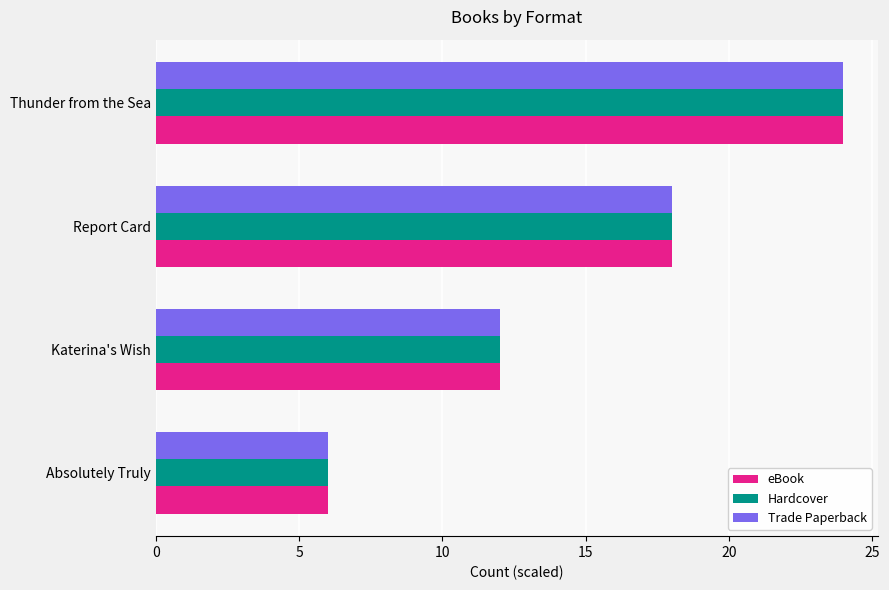

What is the smallest value displayed?

6